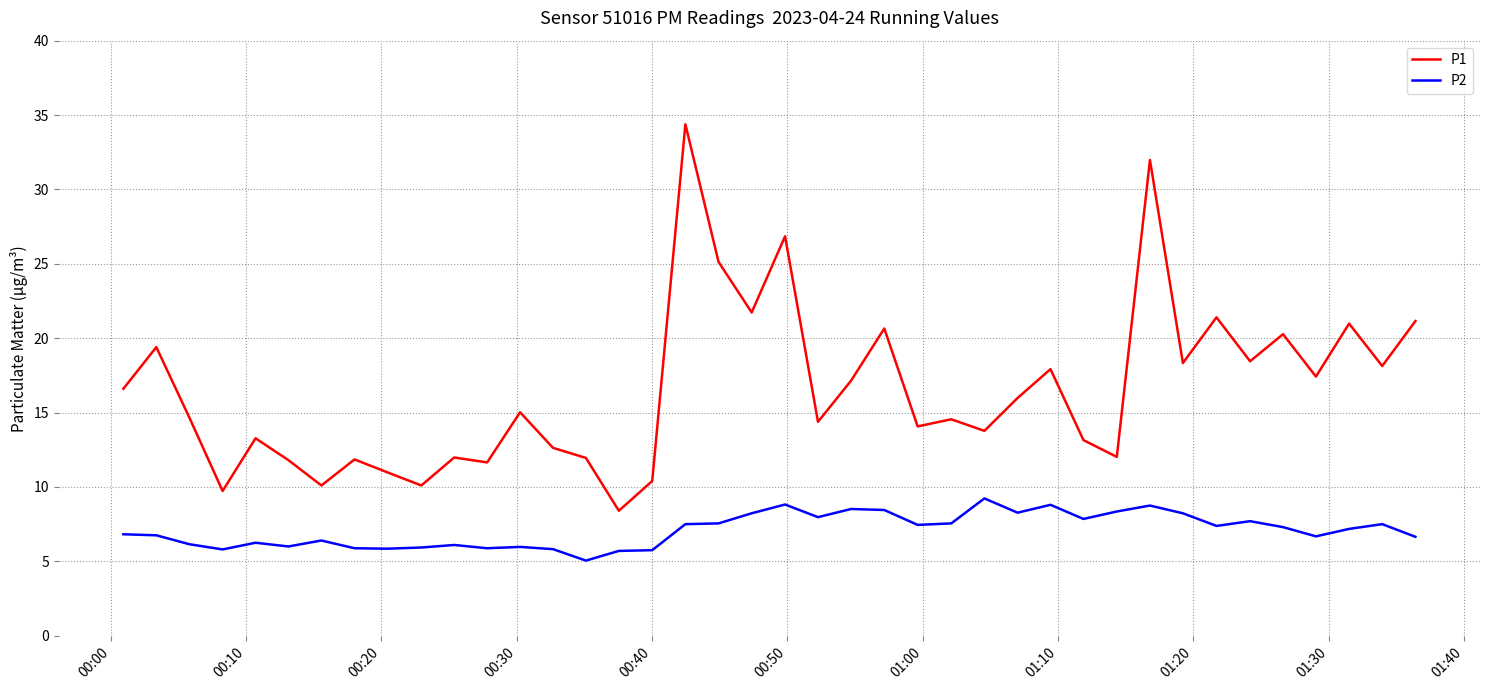

Which series has the widest spread of values?

P1